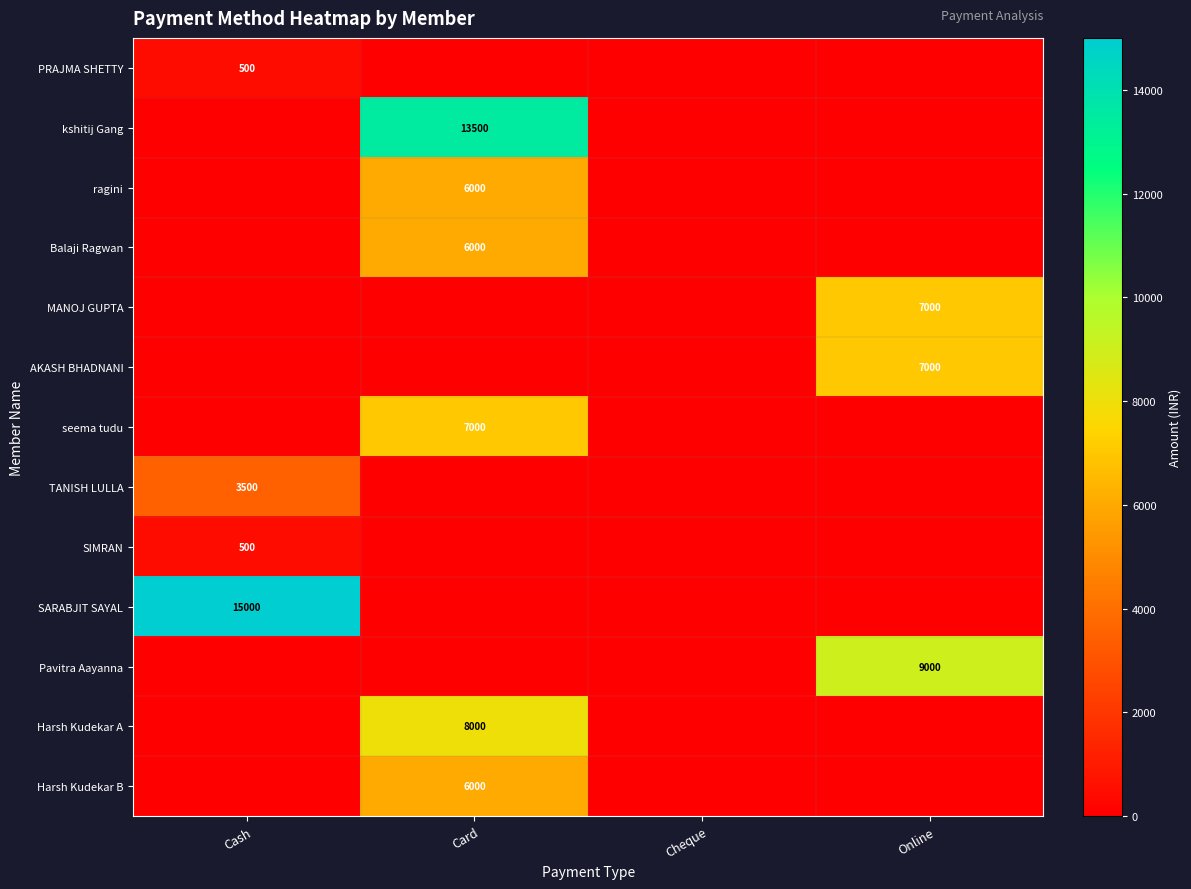

The value of SIMRAN at Cash is 302. True or false?

False